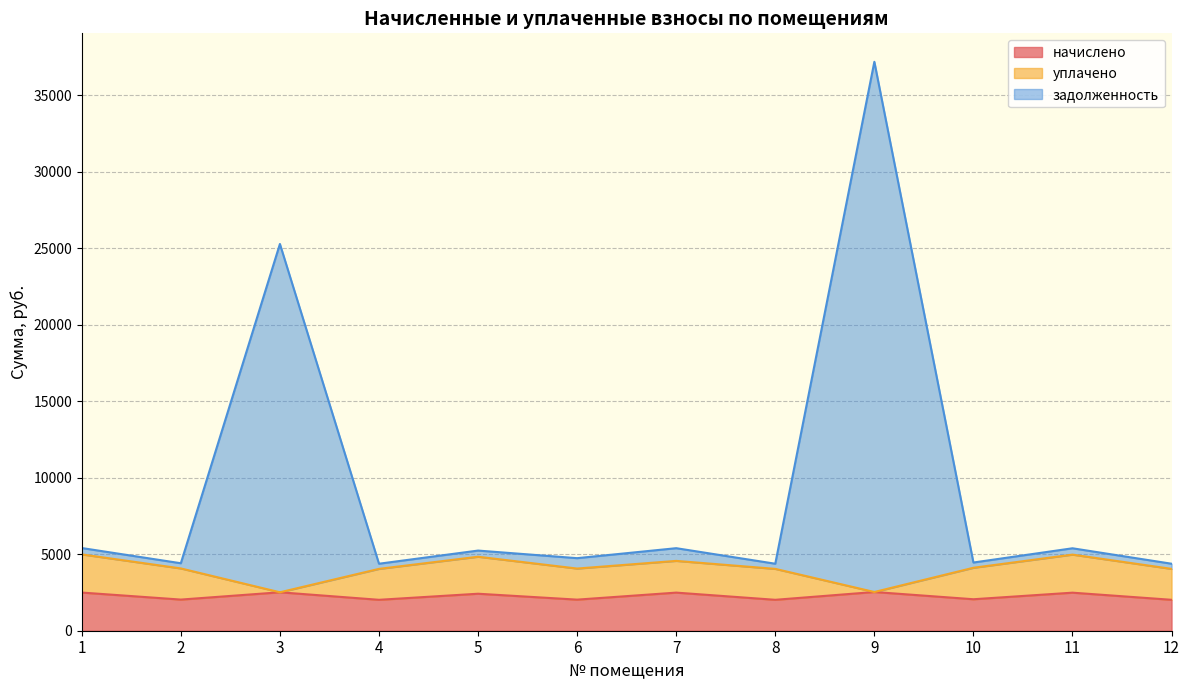

What is the maximum value for начислено?

2531.2